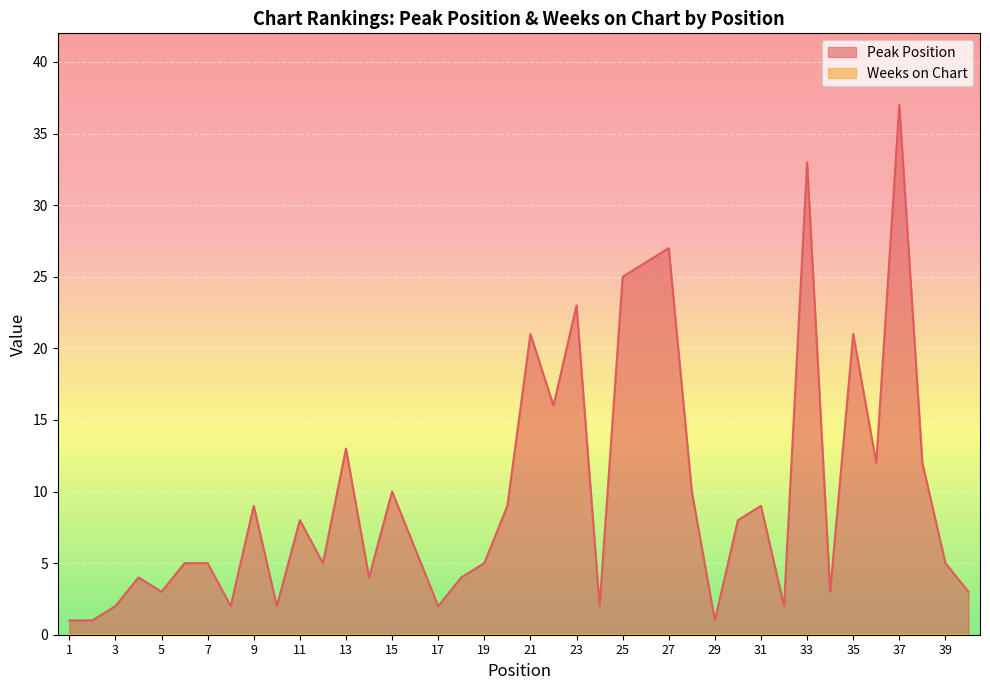

How many categories are shown in the chart?

40